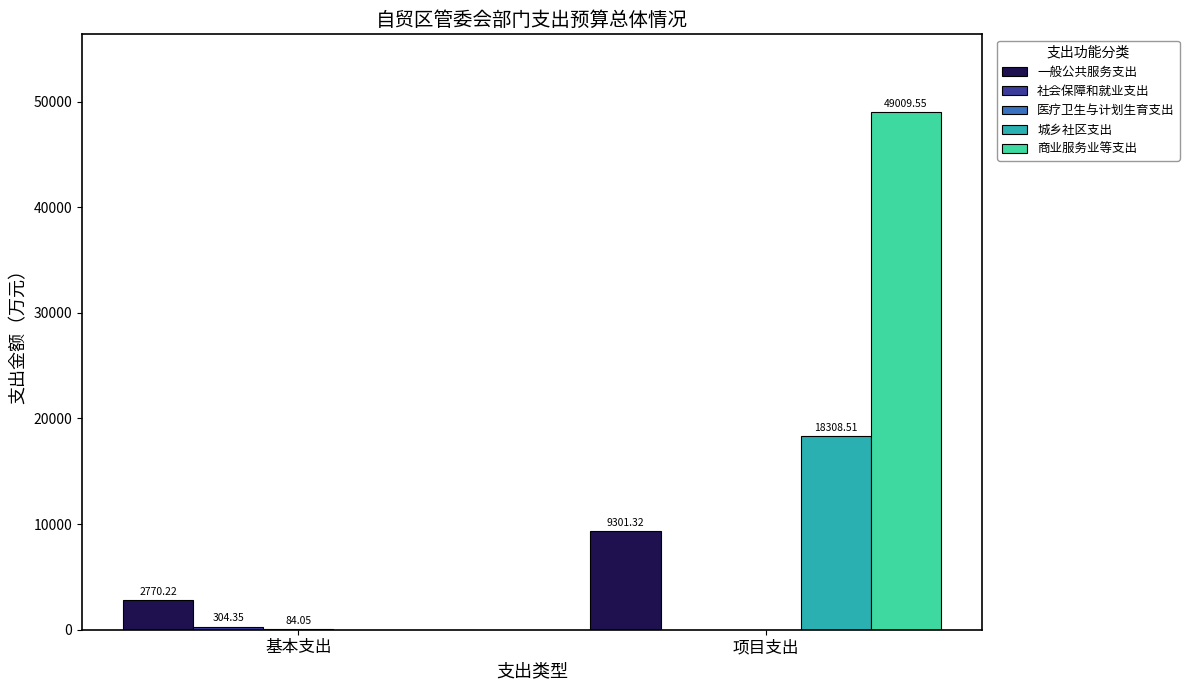

Are the bars grouped side by side (vs. stacked)?

Yes